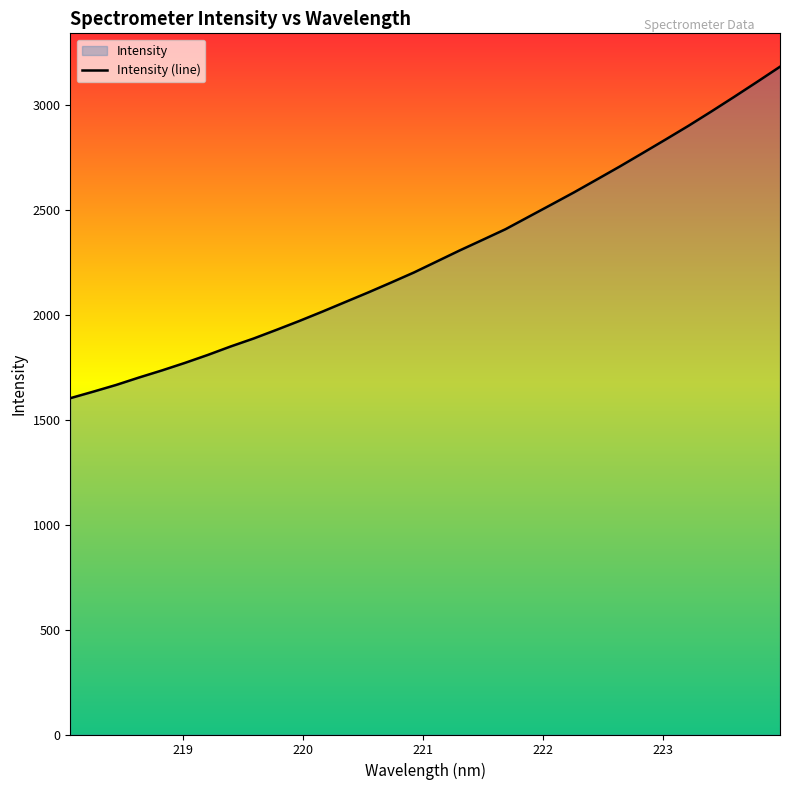

Reading left to right, transcribe all the data shown in this chart.

1601.6	1632.5	1664.5	1700.0	1733.7	1769.5	1807.4	1847.9	1885.7	1927.0	1969.4	2013.7	2059.3	2104.9	2152.0	2200.1	2252.6	2305.1	2355.5	2406.2	2464.7	2523.2	2582.0	2643.4	2705.2	2769.1	2833.5	2898.8	2967.0	3036.7	3107.9	3180.0